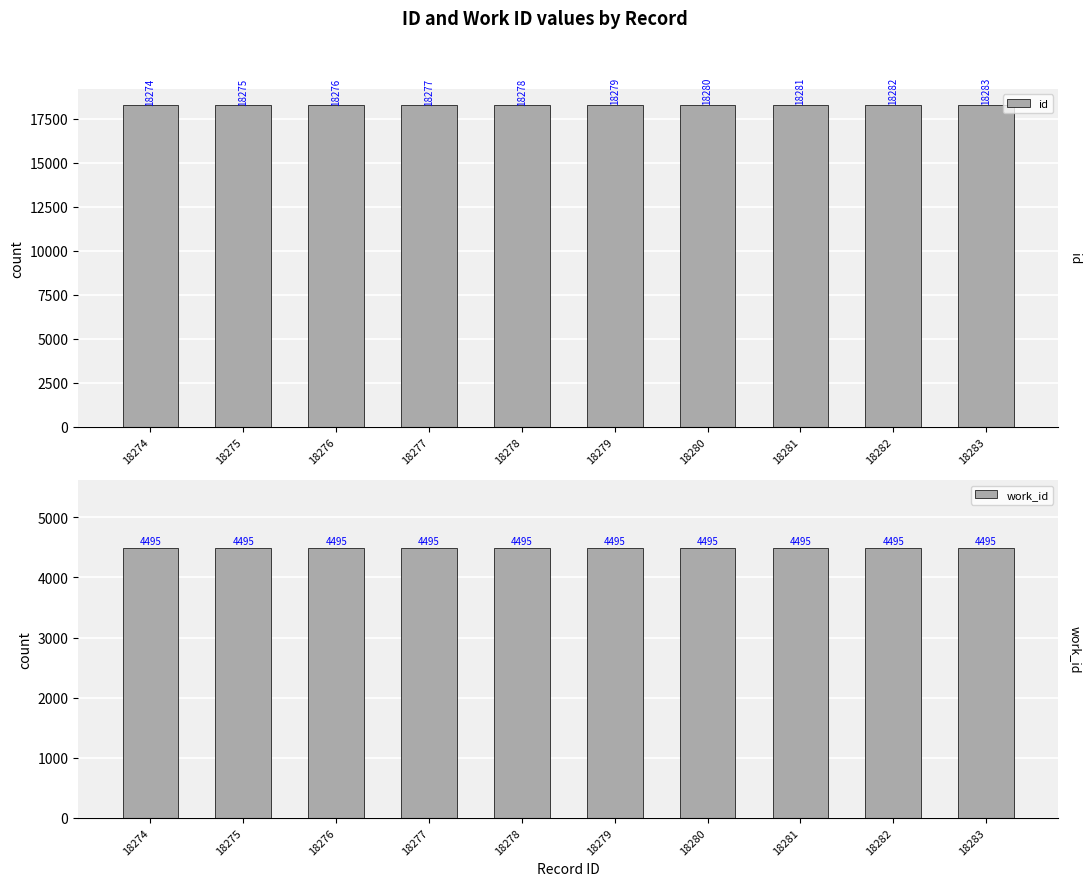

At how many categories does at least one series exceed 13406?

10